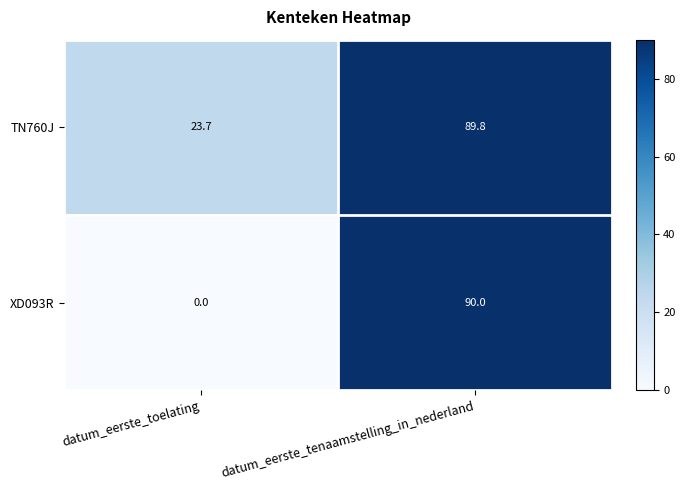

Reading left to right, extract all data points from this chart.

TN760J: datum_eerste_toelating=23.7	datum_eerste_tenaamstelling_in_nederland=89.8
XD093R: datum_eerste_toelating=0.0	datum_eerste_tenaamstelling_in_nederland=90.0